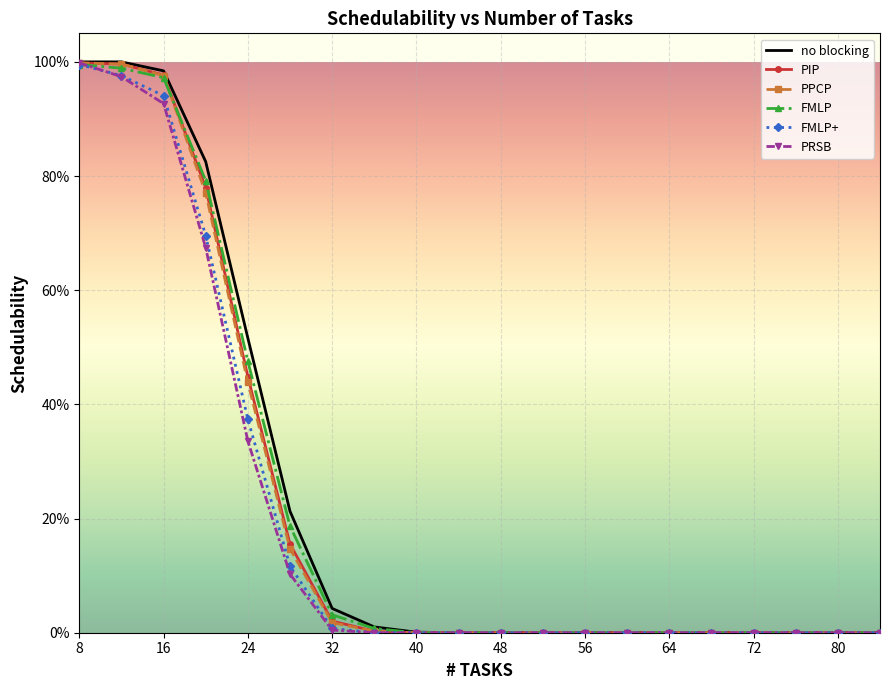

What is the difference between the second highest and second lowest values in the no blocking series?

1.0